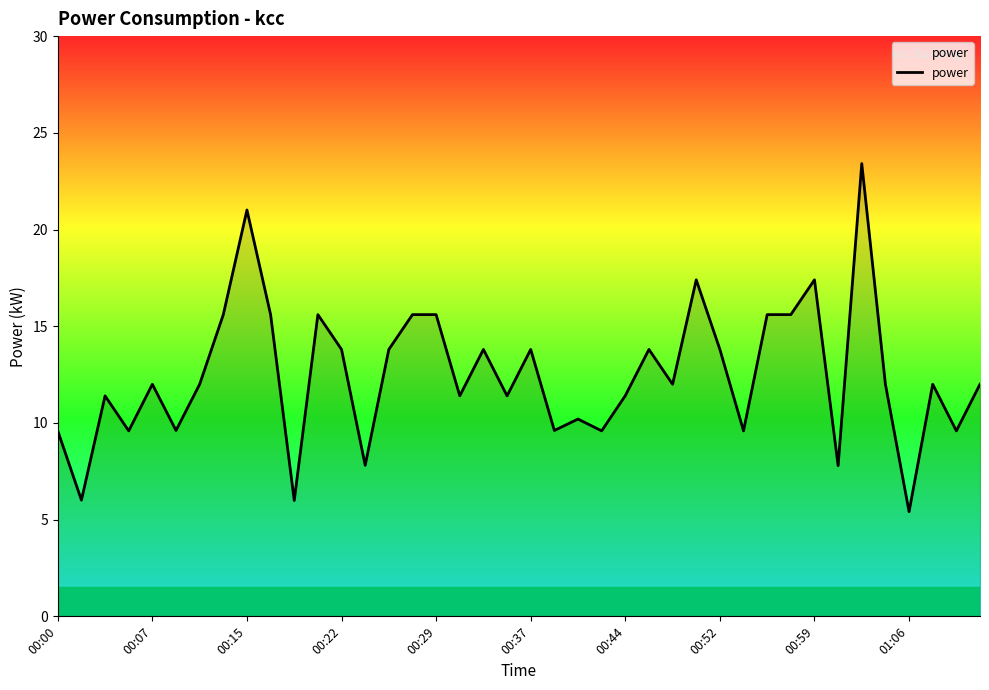

What is the difference between the maximum and minimum values?

18.0